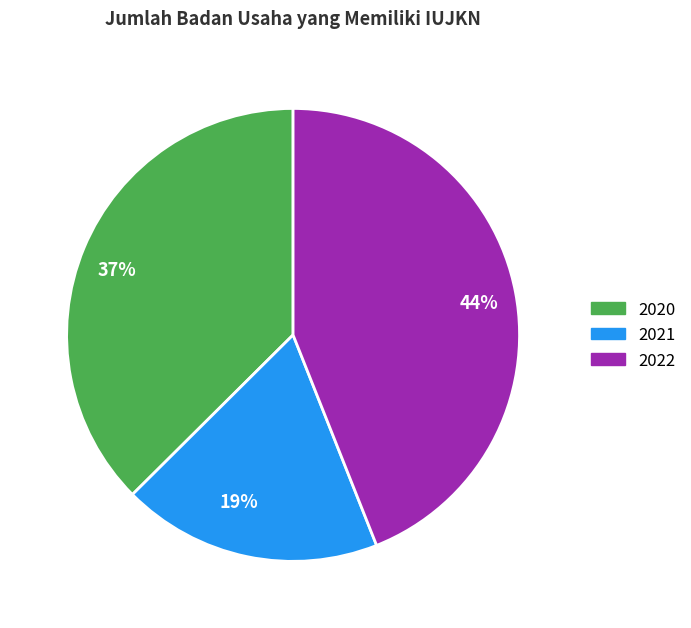

To the nearest percent, what is the difference between the largest and smallest slice percentages?

25%